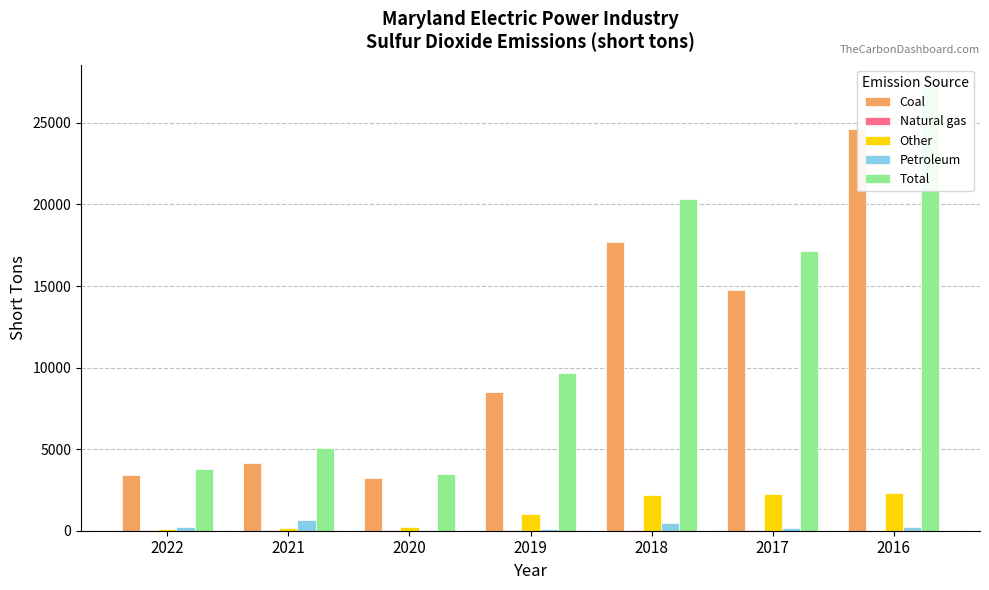

The Total series shows 4672 at 2019. True or false?

False